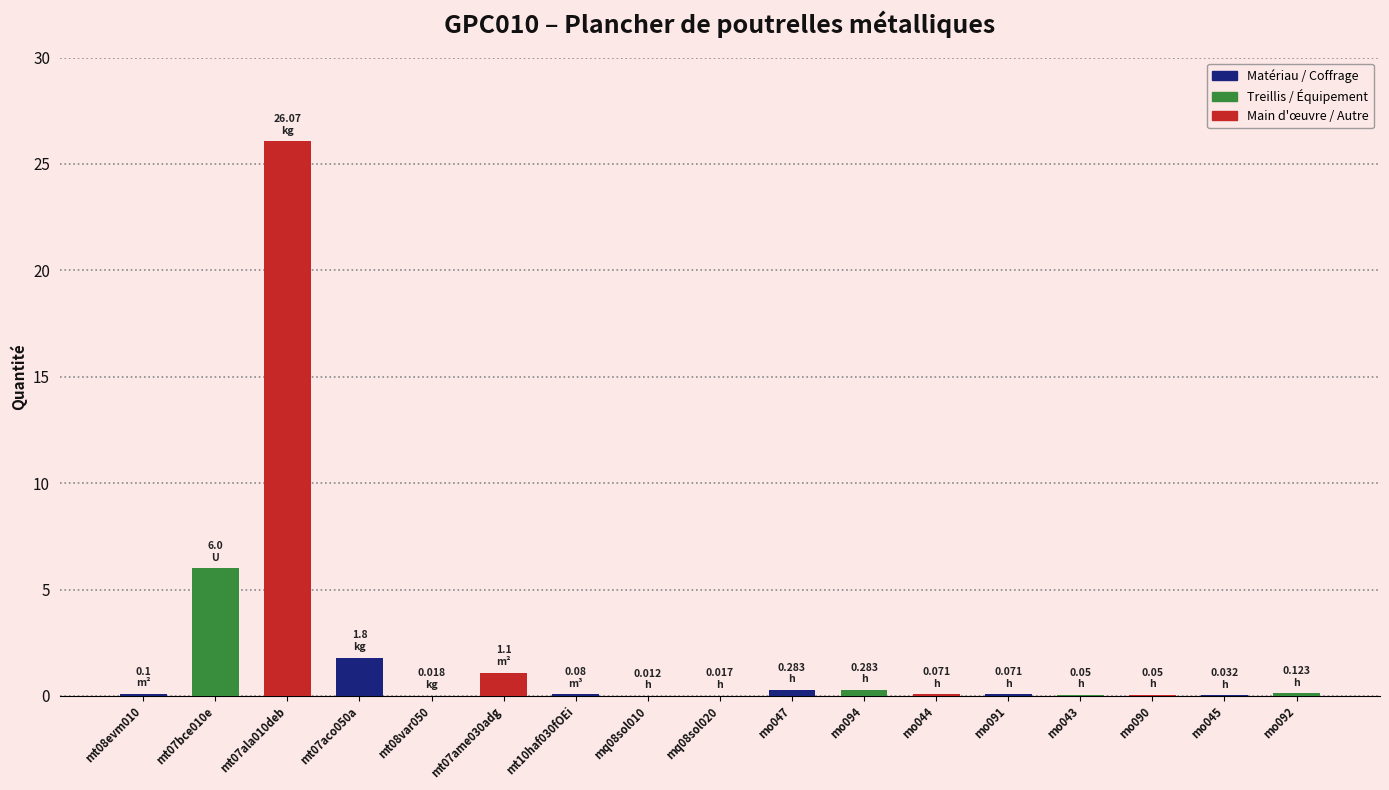

Which has a higher value, mt07ala010deb or mt07ame030adg?

mt07ala010deb